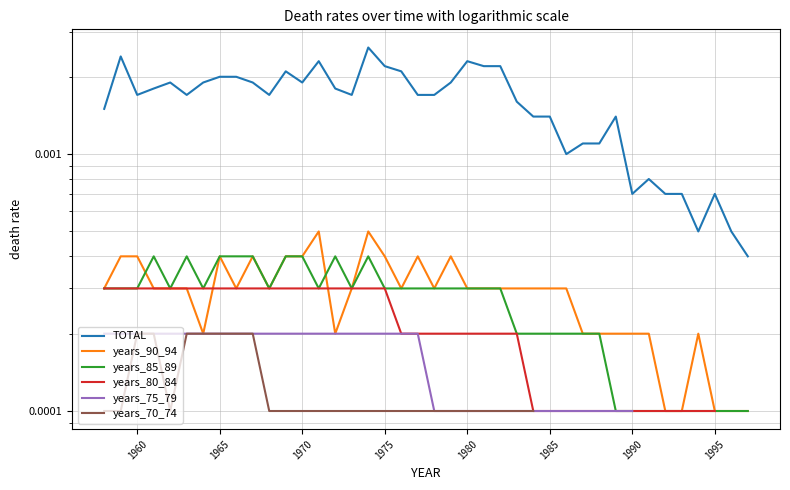

Which series has the widest spread of values?

TOTAL